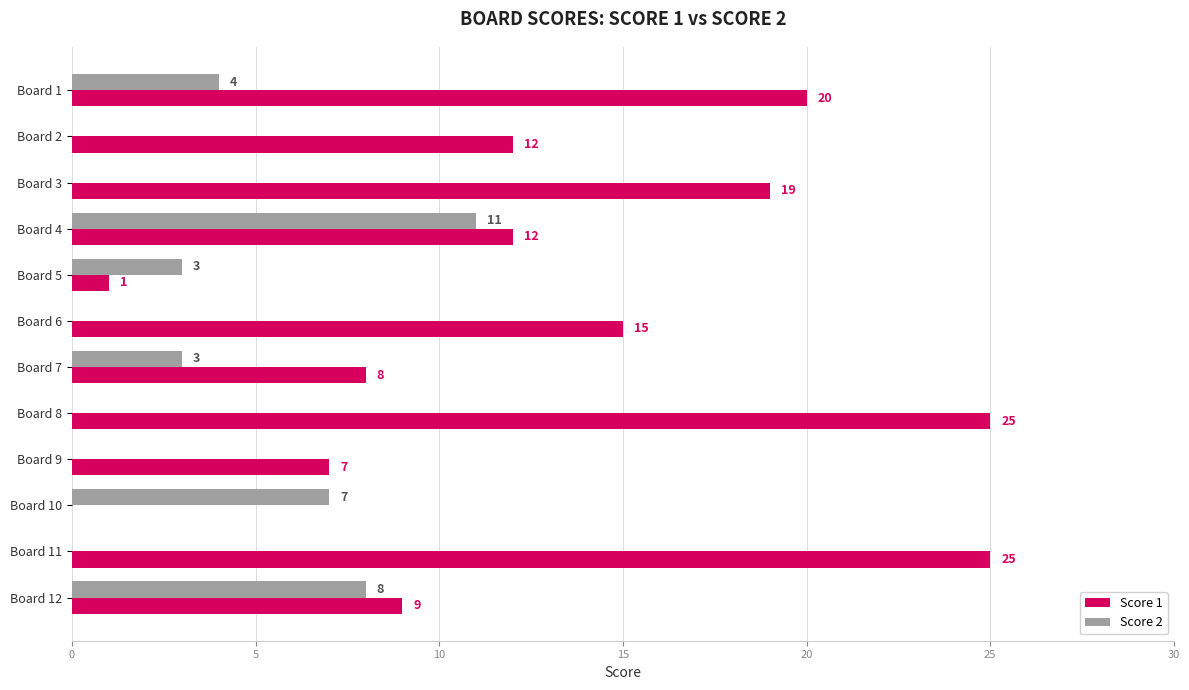

What is the total value across all series at Board 3?

19